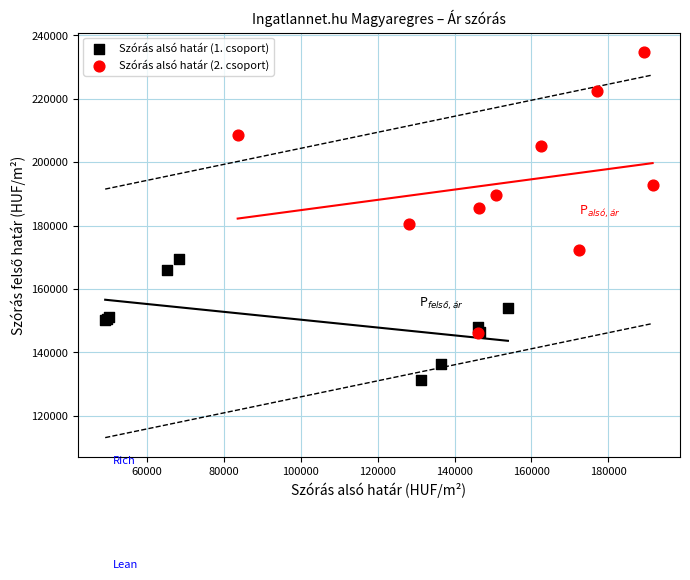

Which series has the largest Y range (max minus min)?

Szórás alsó határ (2. csoport)